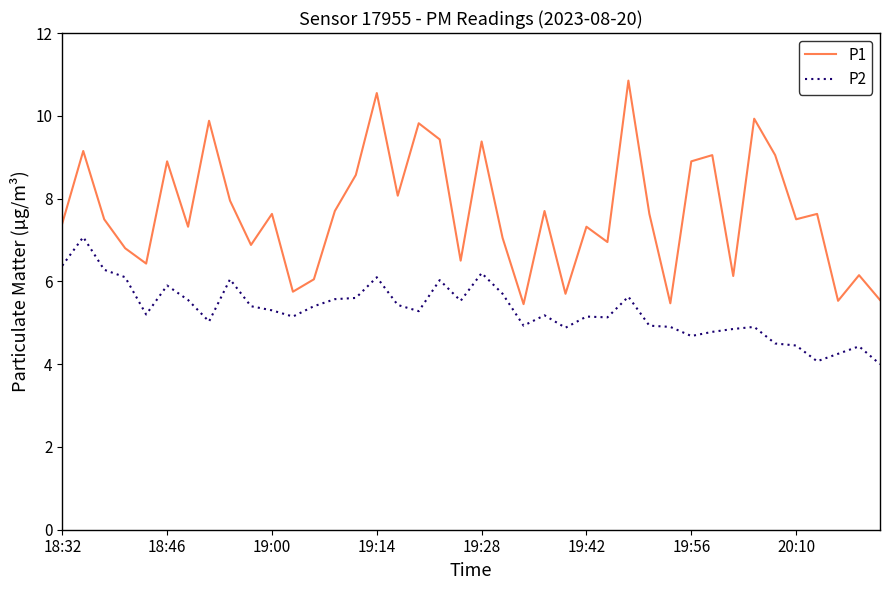

Rank the series by their maximum value, from lowest to highest.

P2, P1